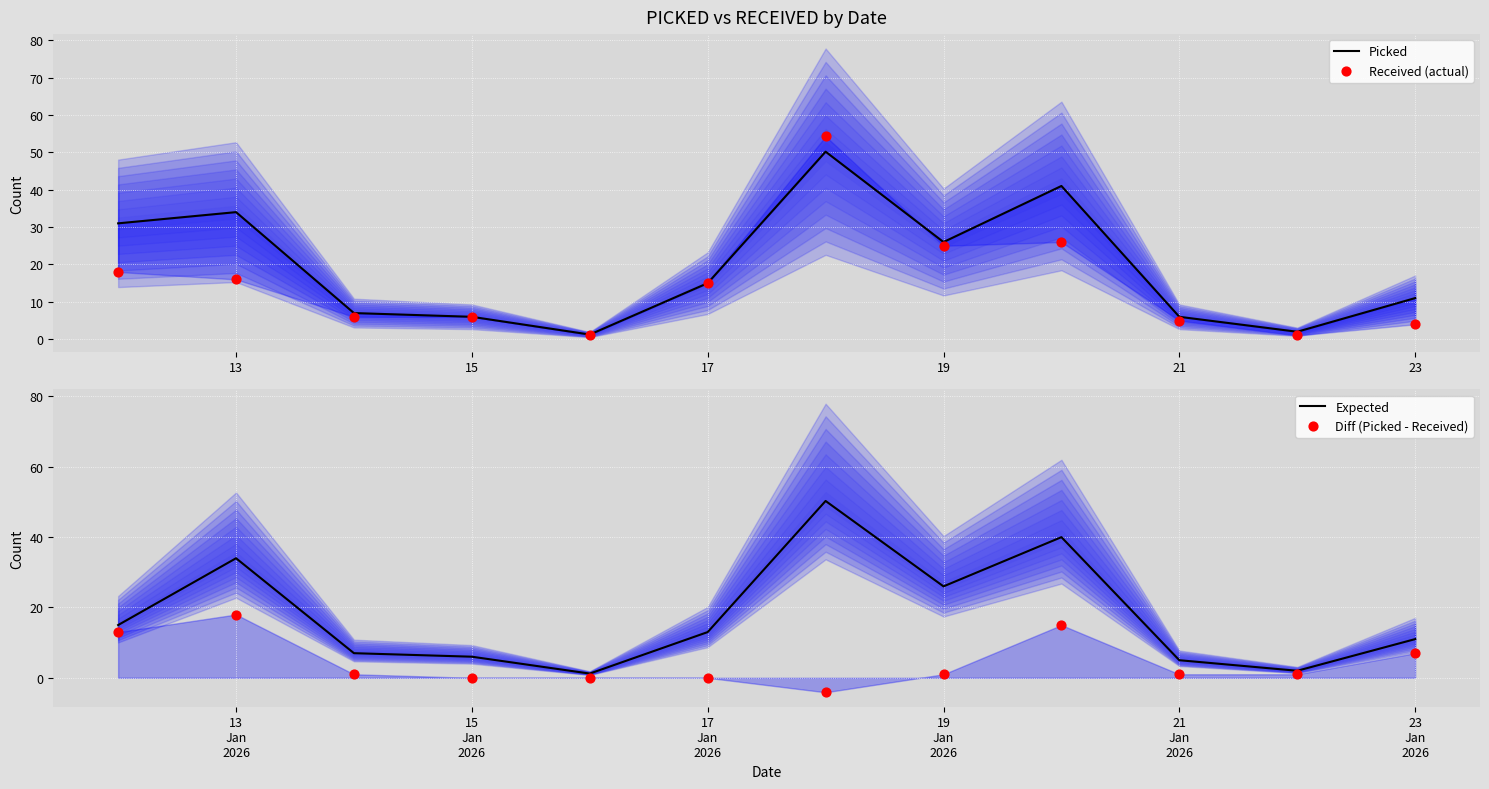

Which series has the largest Y range (max minus min)?

Received (actual)